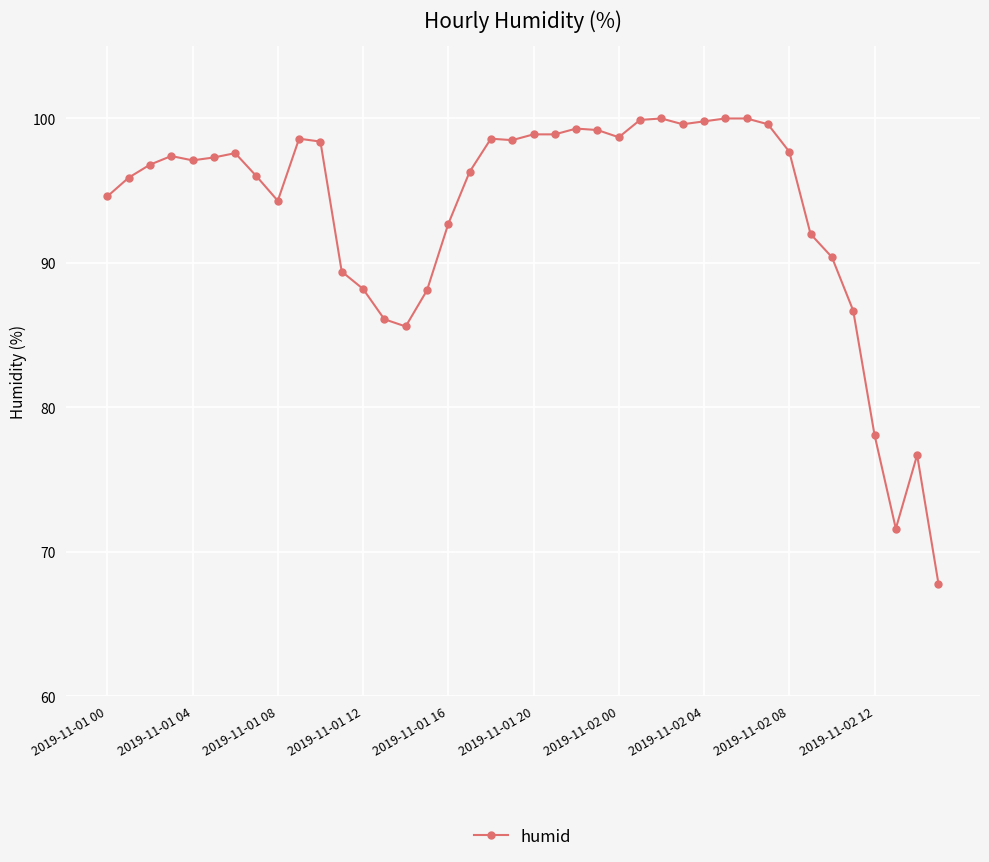

True or false: there are more than 2 points higher than both neighbors.

True